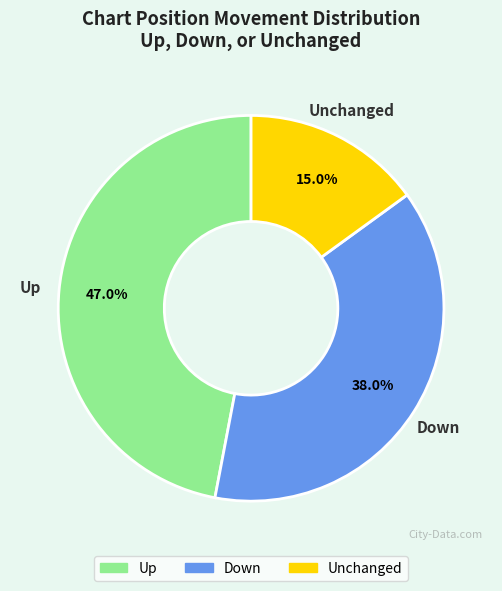

Is there a majority slice in this chart?

No